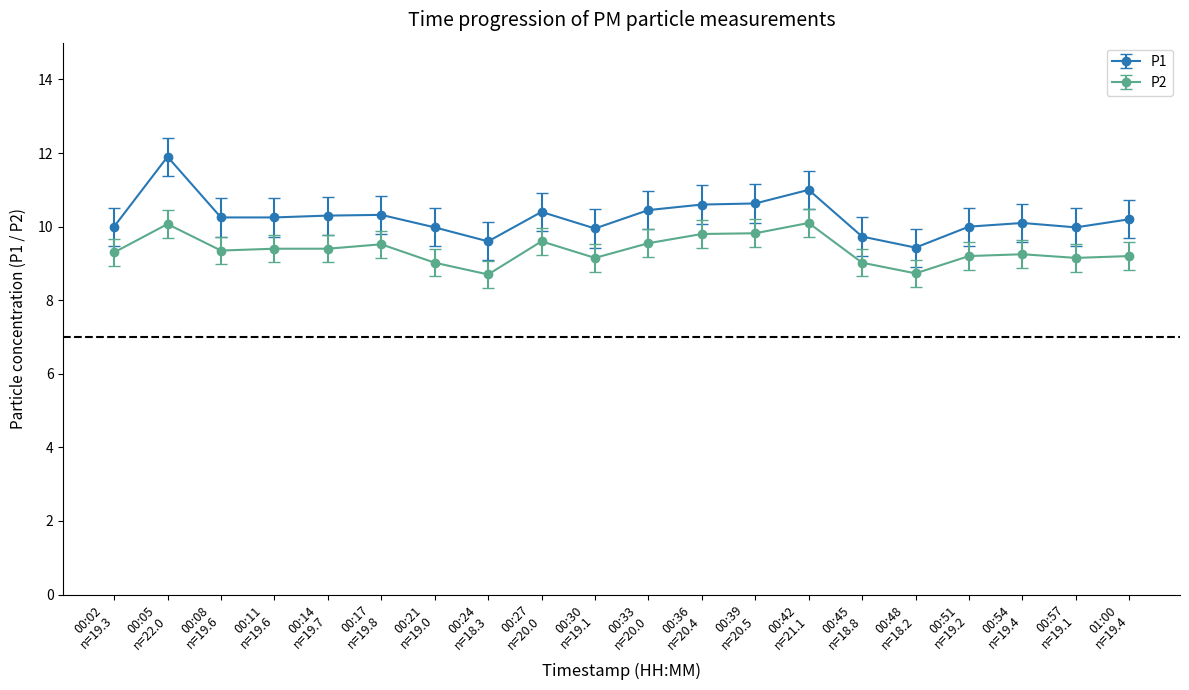

What is the average value of the P1 series?

10.3